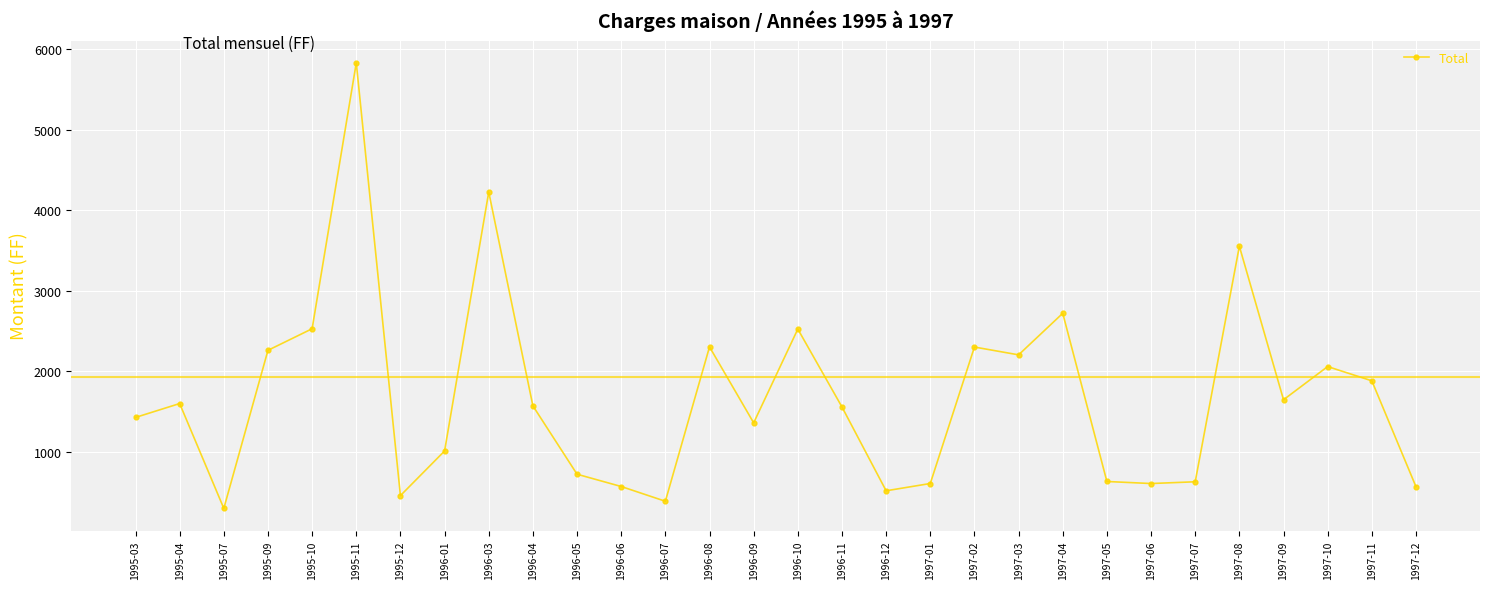

True or false: the data shows 2261.5 at 1995-09.

True